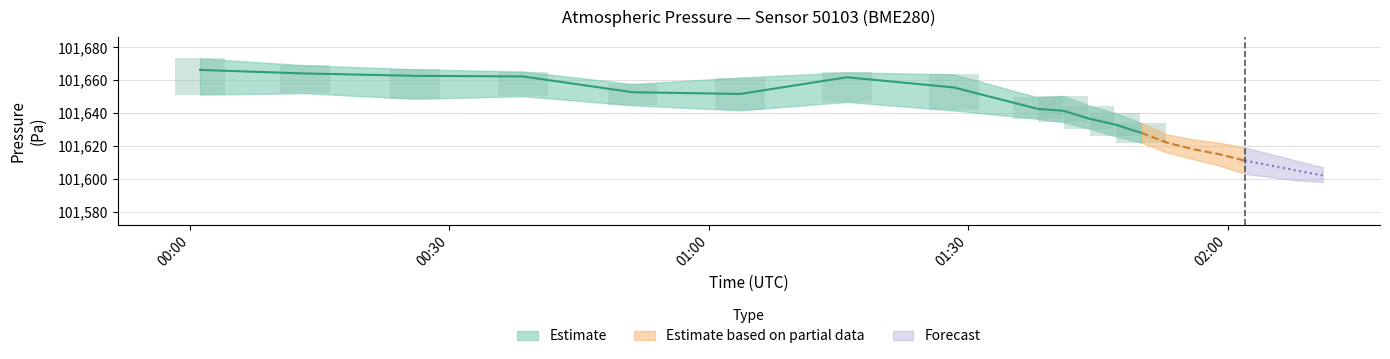

What is the sum of all pressure_upper values?

2032916.0